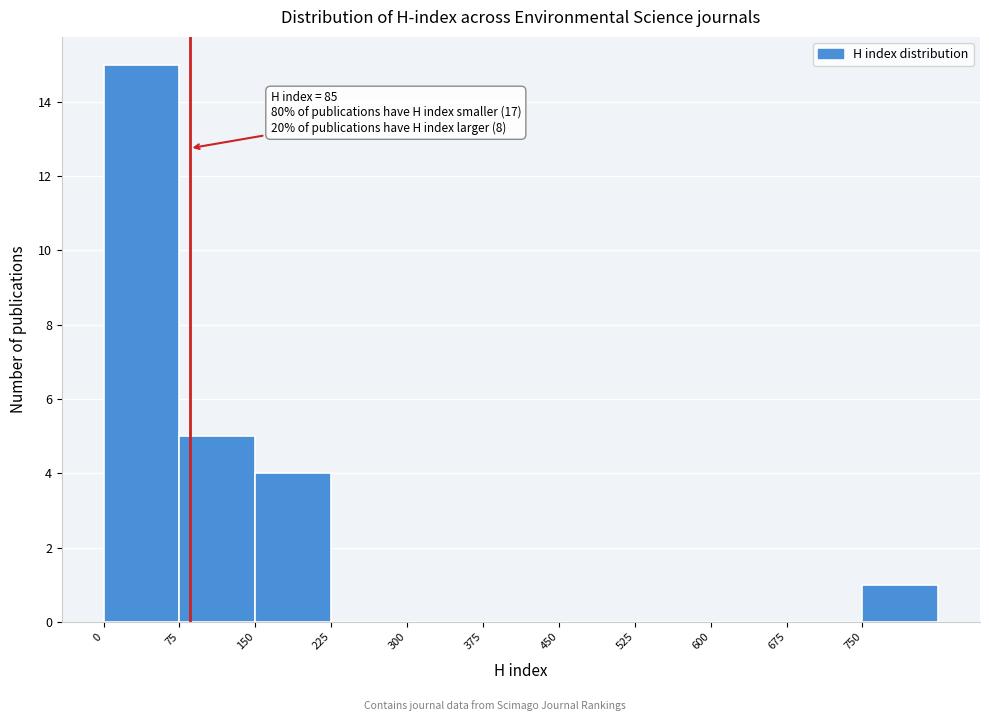

Over which range of the x-axis is the bar tallest?

0 to 75